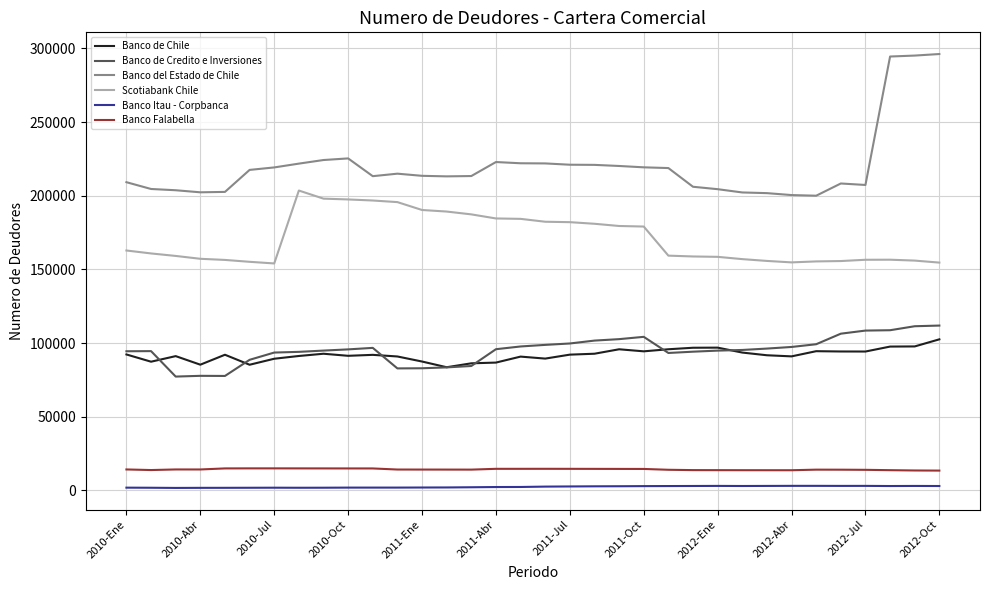

Which series has the largest range (max minus min)?

Banco del Estado de Chile